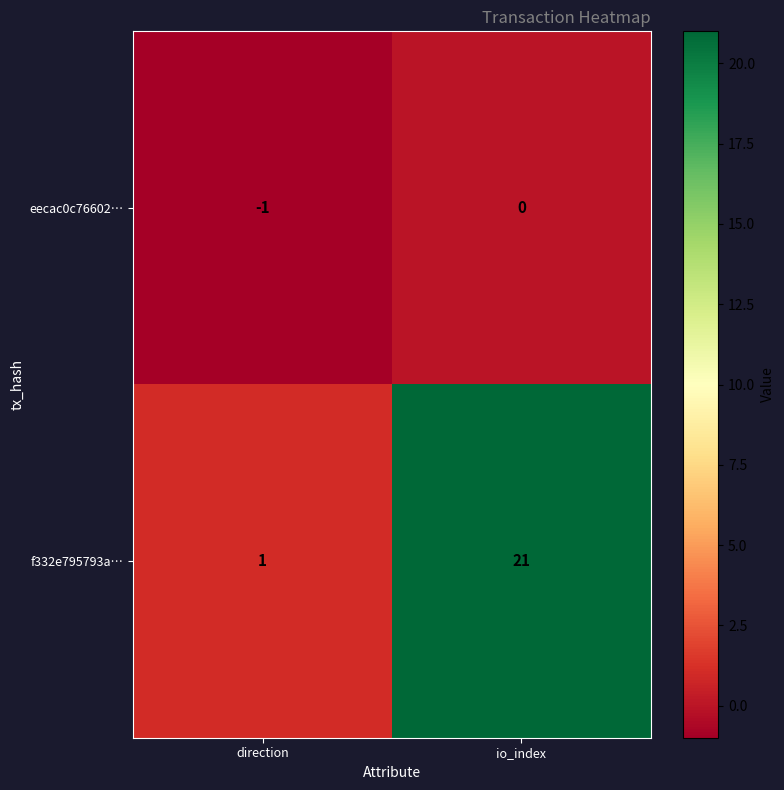

Which category has the highest value across all series?

io_index